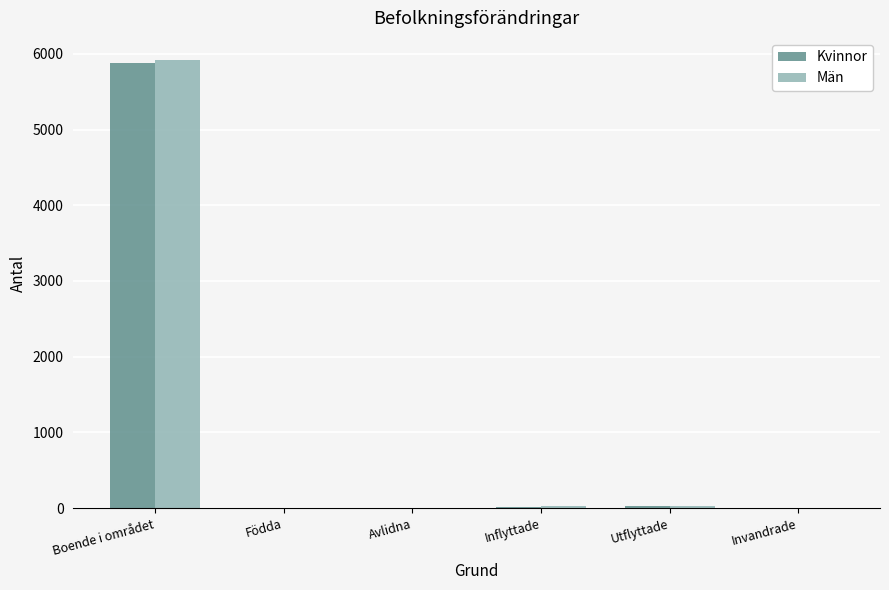

Which category has the highest value in the Kvinnor series?

Boende i området